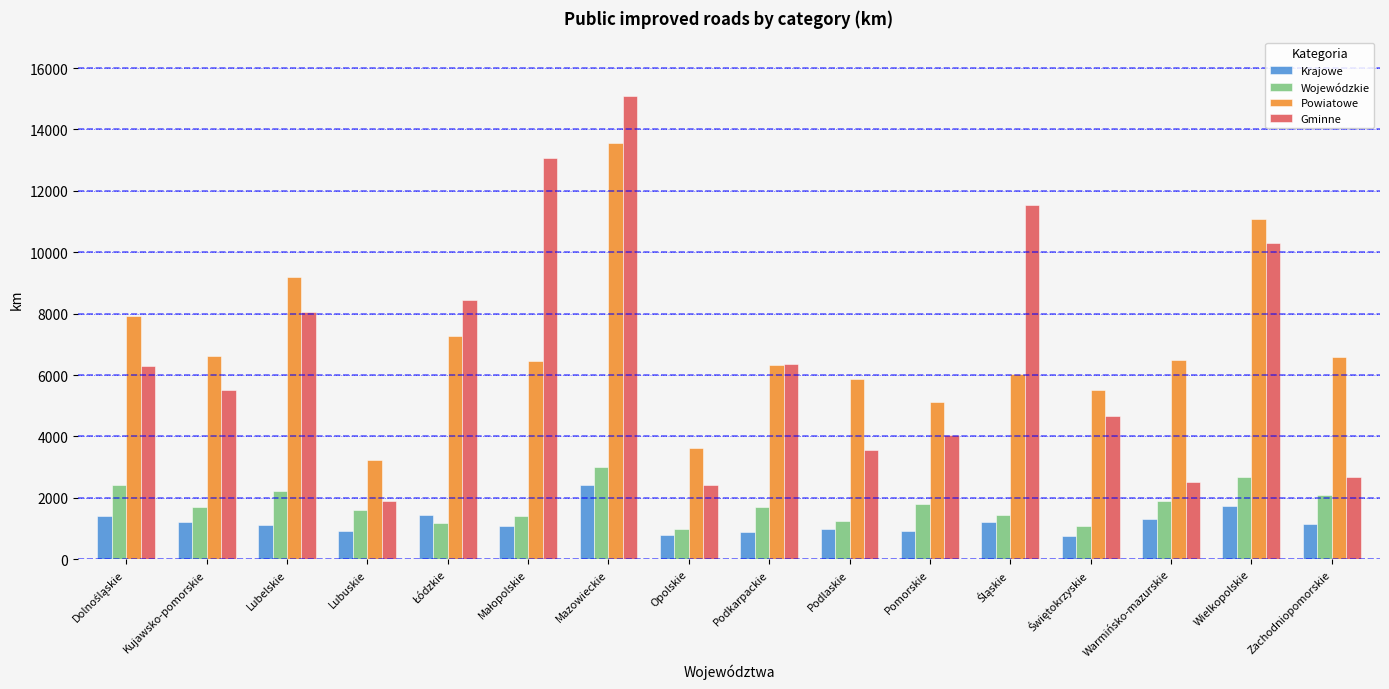

What is the total value across all series at Warmińsko-mazurskie?

12256.0